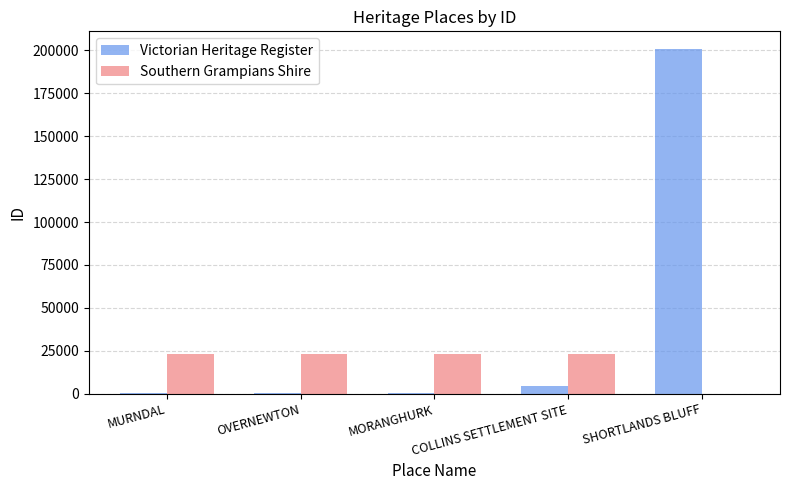

At which category does the chart reach its peak across all series?

SHORTLANDS BLUFF